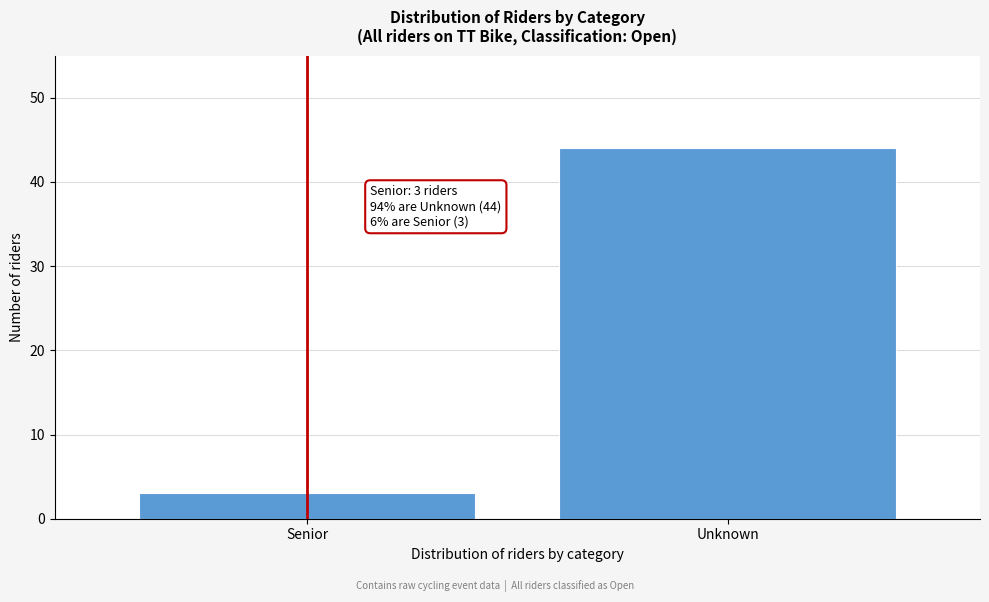

Reading left to right, transcribe all the data shown in this chart.

3	44